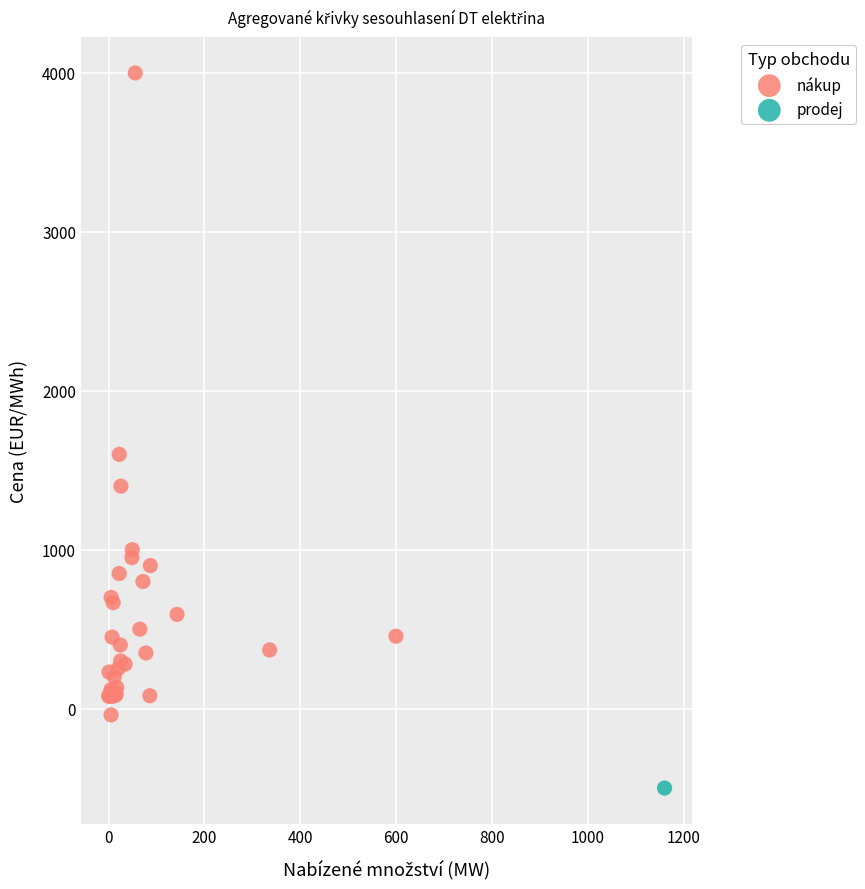

What are all the series names shown in the legend?

nákup, prodej